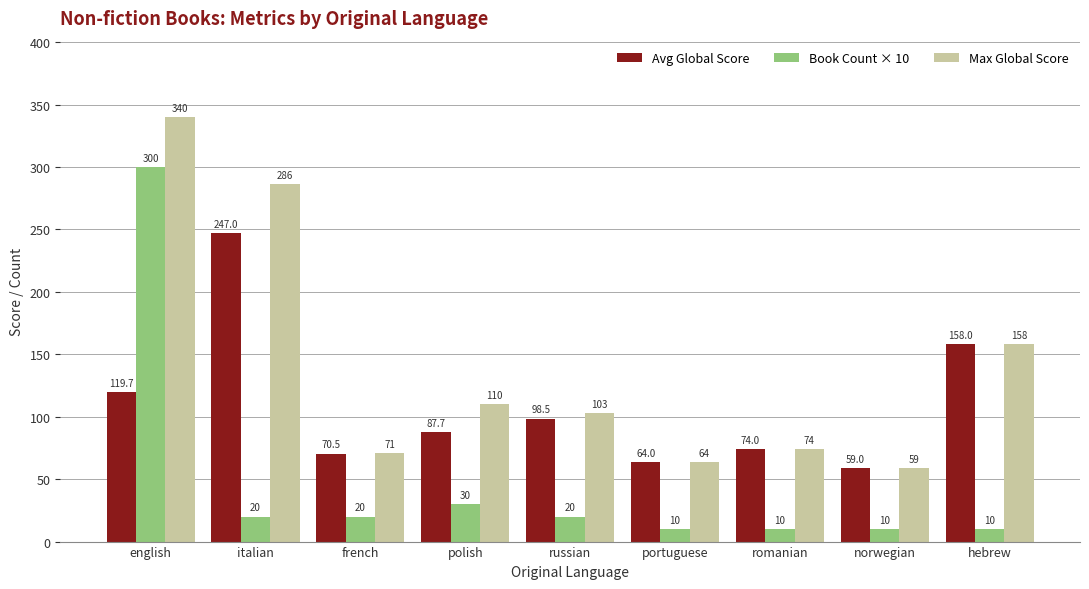

What is the label of the 8th bar from the right?

italian